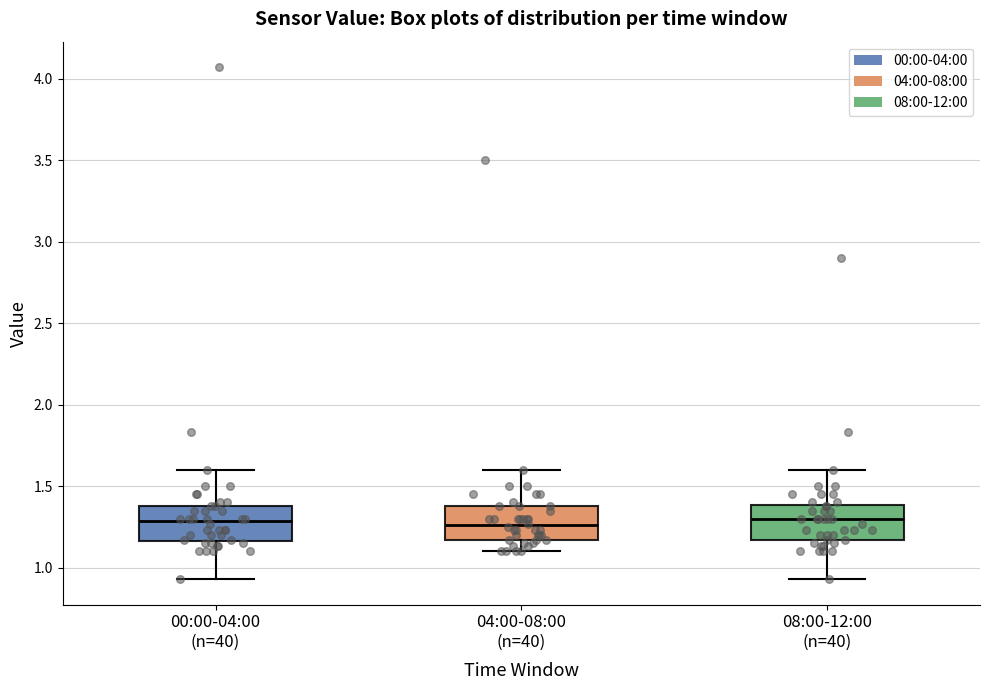

Where does the lower whisker of the box for 04:00-08:00 (n=40) end on the y-axis? The values are not printed on the chart, so give them approximately, as read against the axis.

1.10